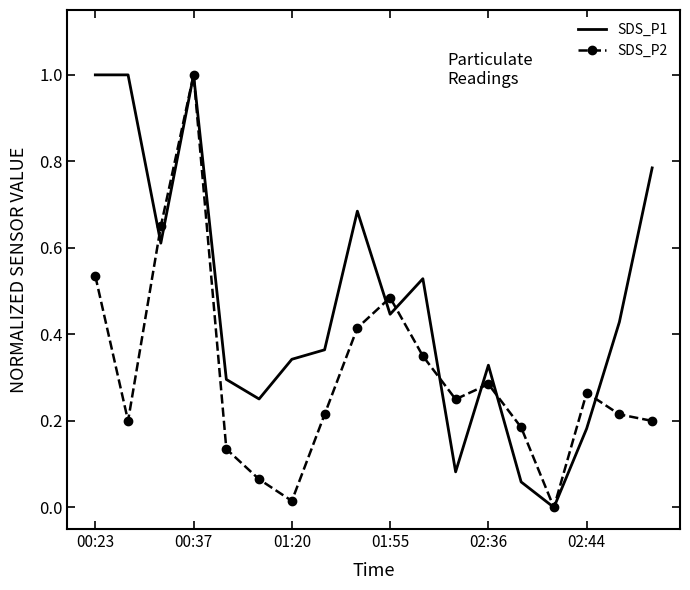

Which series ends up on top after the final intersection of SDS_P2 and SDS_P1?

SDS_P1